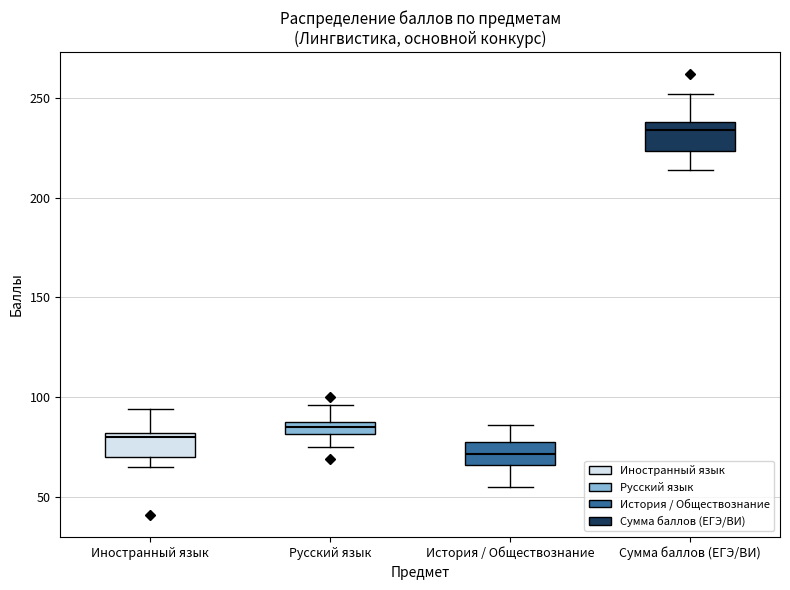

Which box has the highest median line?

Сумма баллов (ЕГЭ/ВИ)